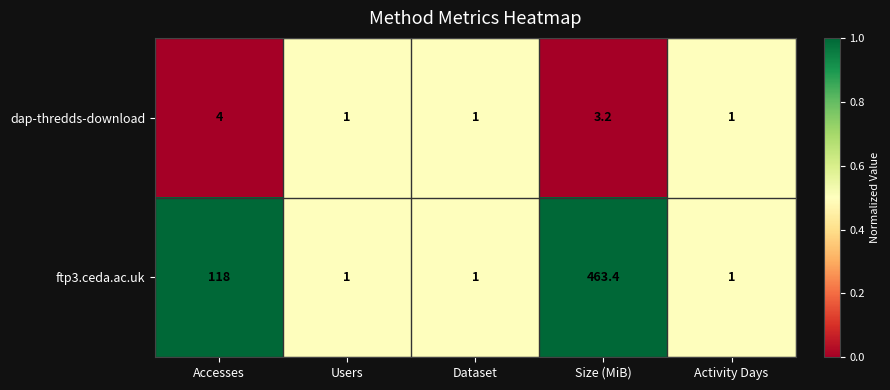

What is the total value across all series at Accesses?

122.0